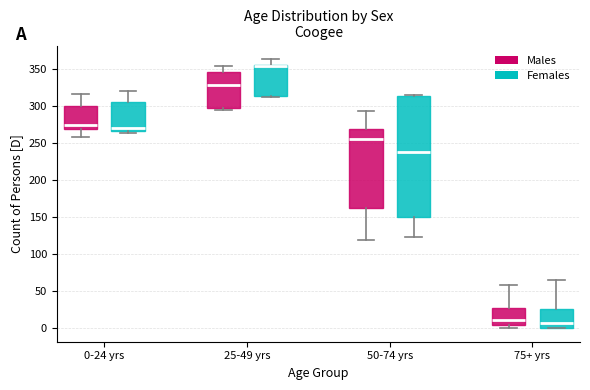

Comparing the boxes themselves (not the whiskers), which one is the tallest?

50-74 yrs (Females)